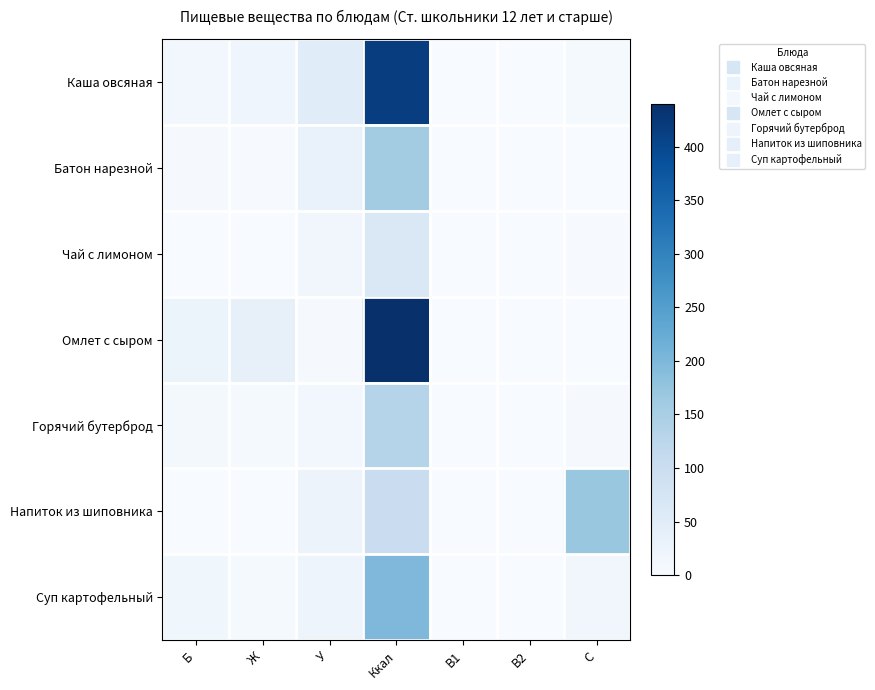

Reading left to right, transcribe all the data shown in this chart.

Каша овсяная: Б=10.6	Ж=18.8	У=51.5	Ккал=415.6	B1=0.3	B2=0.3	C=6.3
Батон нарезной: Б=4.5	Ж=1.7	У=30.8	Ккал=157.2	B1=0.1	B2=0.0	C=0.0
Чай с лимоном: Б=0.5	Ж=0.0	У=15.3	Ккал=63.0	B1=0.0	B2=0.0	C=3.0
Омлет с сыром: Б=26.1	Ж=35.4	У=4.5	Ккал=440.5	B1=0.1	B2=0.8	C=1.5
Горячий бутерброд: Б=7.0	Ж=5.6	У=13.5	Ккал=132.2	B1=0.0	B2=0.0	C=4.5
Напиток из шиповника: Б=0.7	Ж=0.0	У=25.2	Ккал=100.4	B1=0.0	B2=0.1	C=170.0
Суп картофельный: Б=16.1	Ж=5.2	У=21.9	Ккал=199.2	B1=0.2	B2=0.1	C=14.5